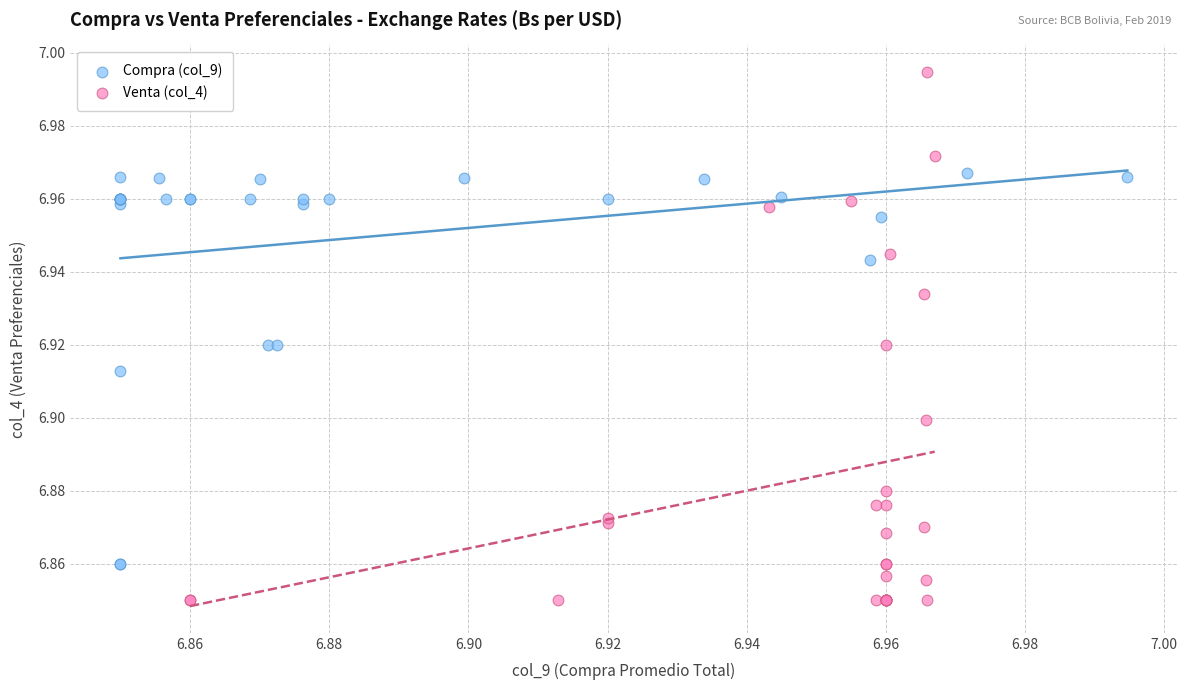

Which series contains the highest Y value?

Venta (col_4)